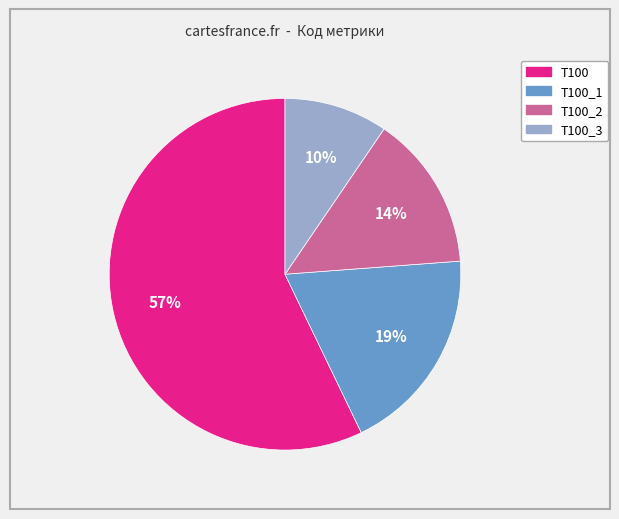

Is there a majority slice in this chart?

Yes